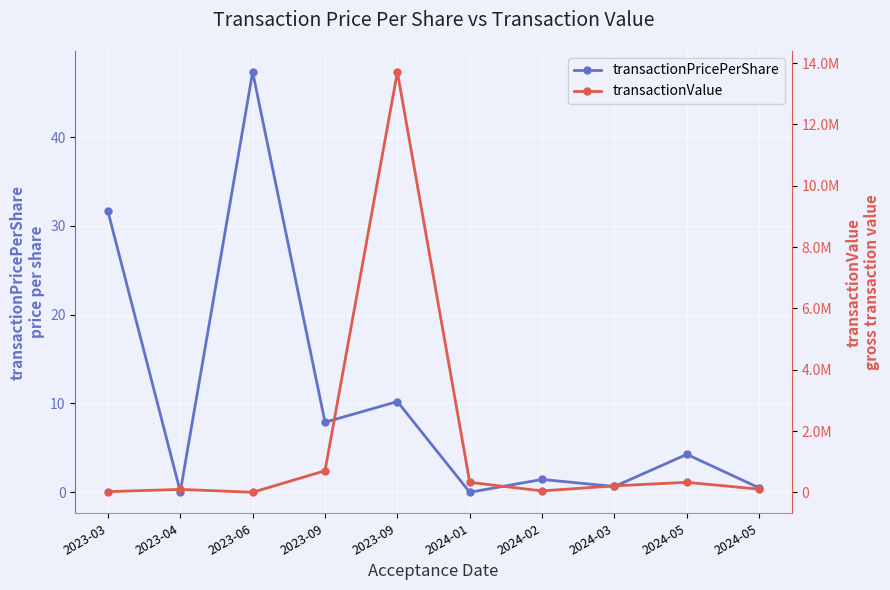

What is the difference between the maximum and second lowest values in the transactionValue series?

13684106.0